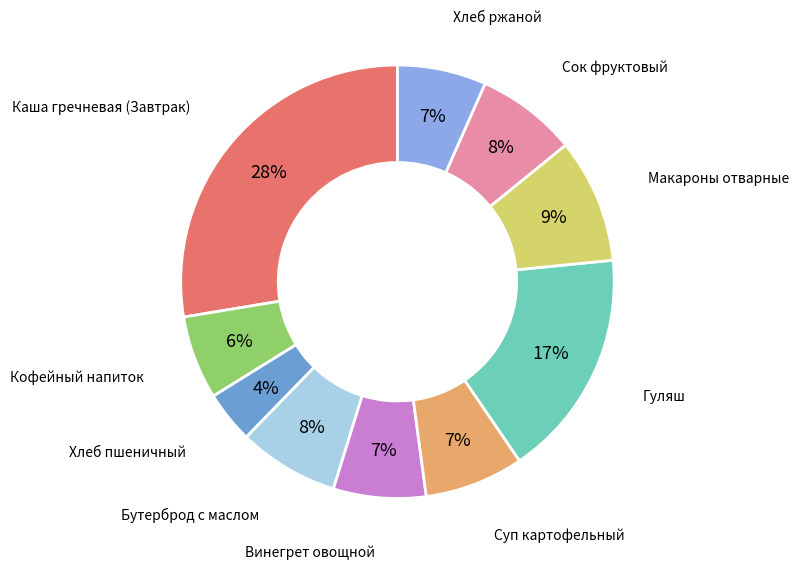

Does Кофейный напиток represent more than half of the total?

No